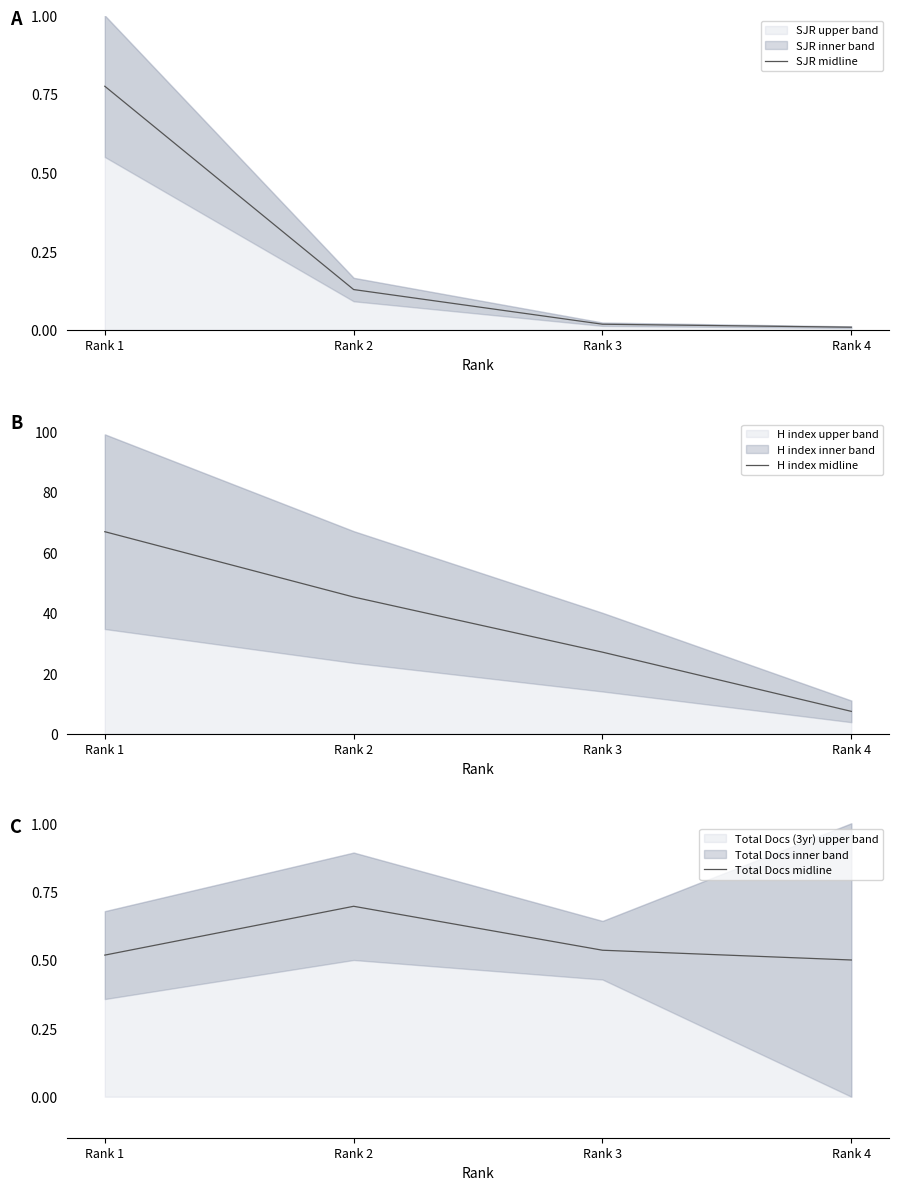

True or false: H index midline and Total Docs midline intersect in this chart.

False